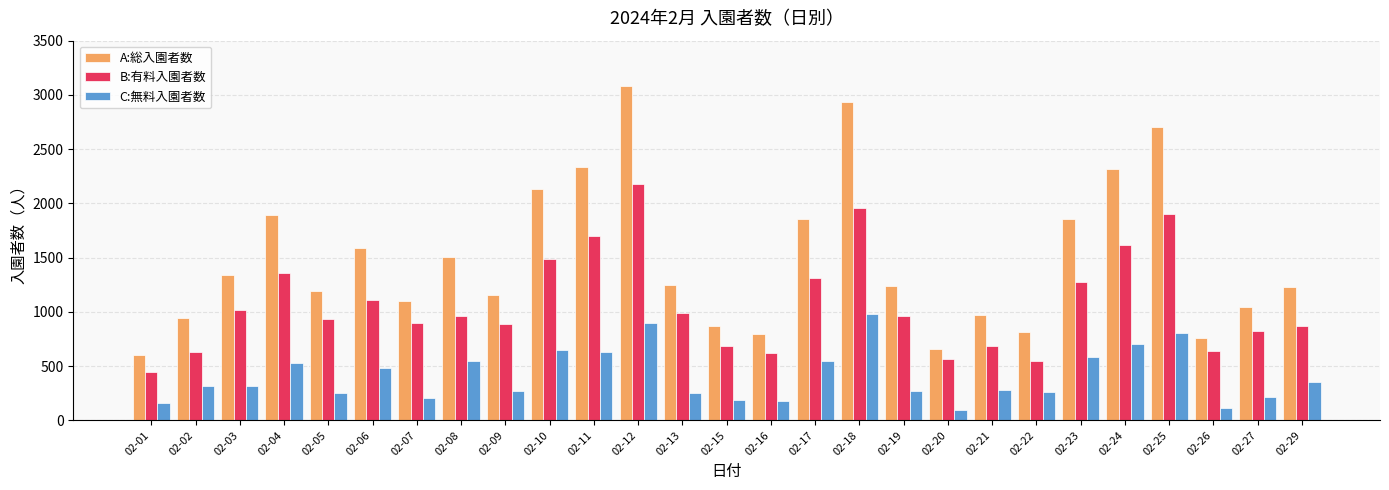

How many data points in B:有料入園者数 are less than 961?

13